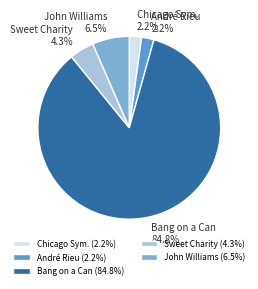

What percentage do John Williams and André Rieu together represent?

8.7%